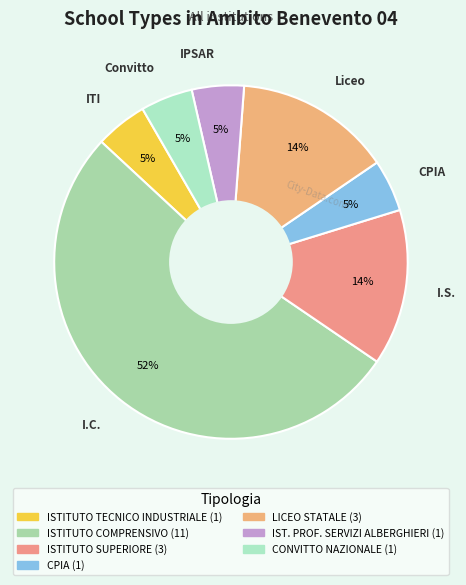

How many segments does this pie chart have?

7